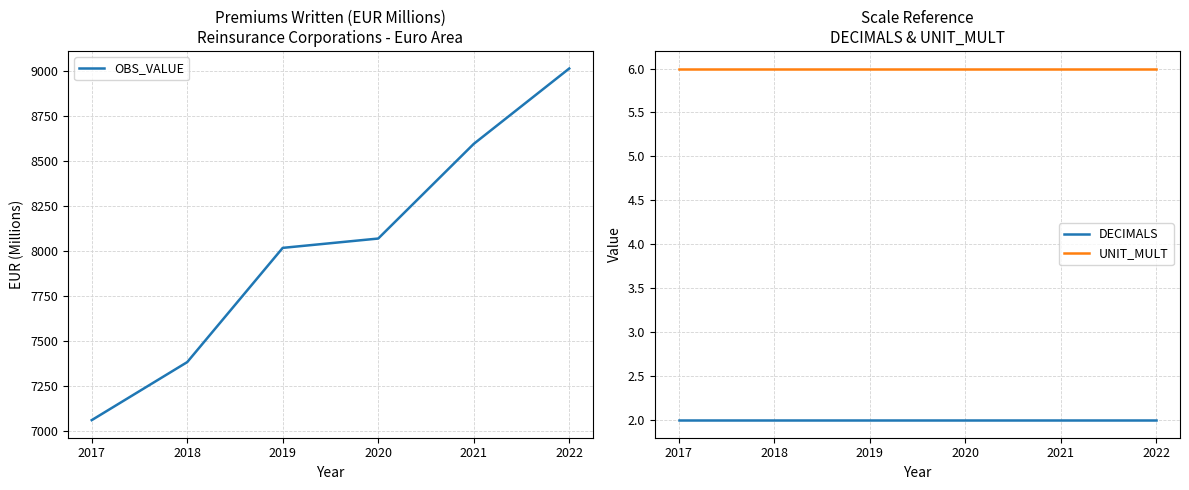

Reading left to right, extract all data points from this chart.

OBS_VALUE: 7063.0	7385.0	8019.0	8070.8	8595.9	9014.3
DECIMALS: 2.0	2.0	2.0	2.0	2.0	2.0
UNIT_MULT: 6.0	6.0	6.0	6.0	6.0	6.0